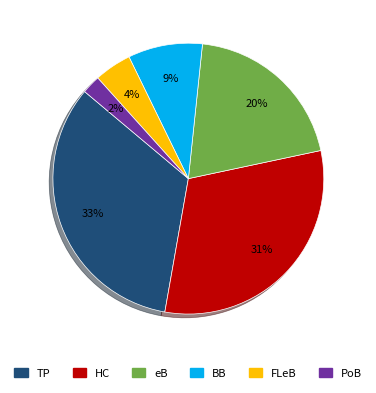

How many slices are in this pie chart?

6